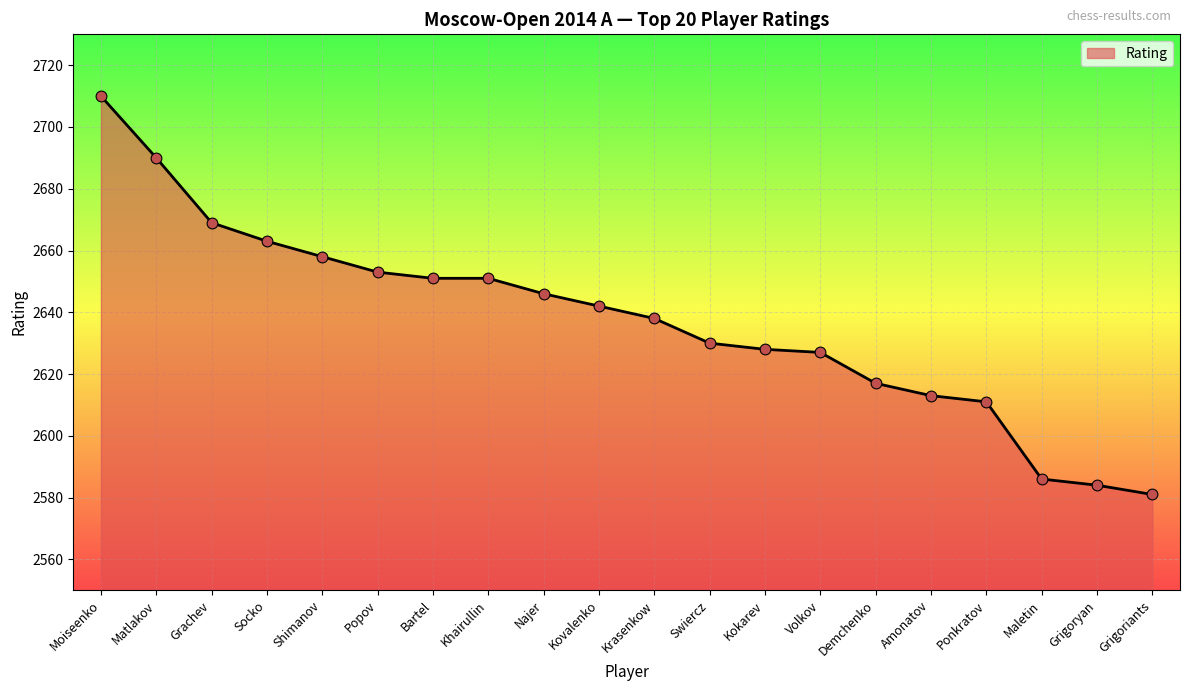

What is the change in value from Khairullin to Amonatov?

-38